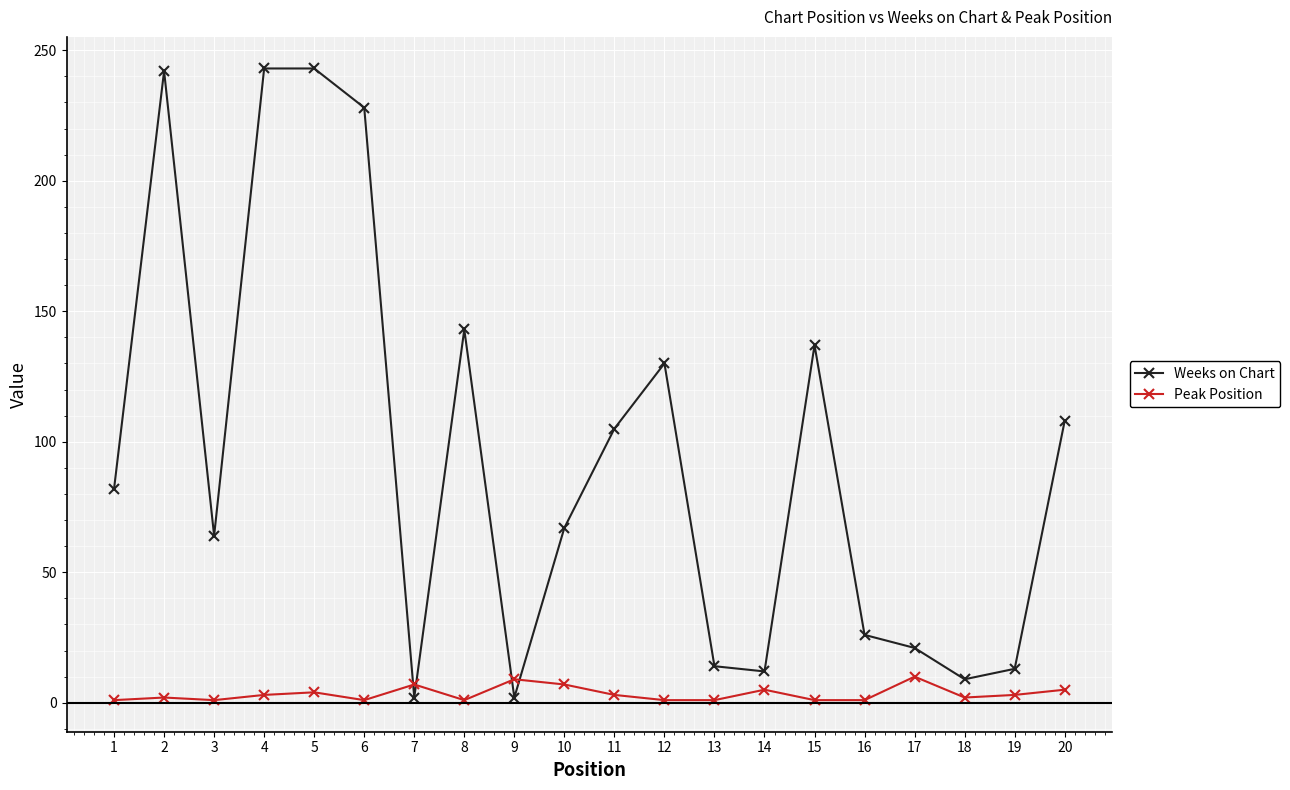

Which series changed the most between 4 and 10?

Weeks on Chart